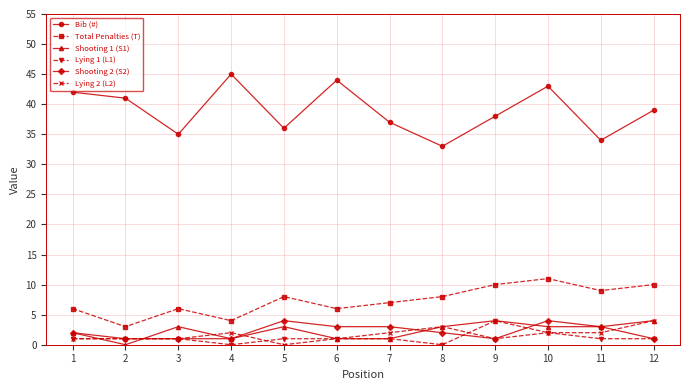

What is the difference between the highest and lowest values at 3?

34